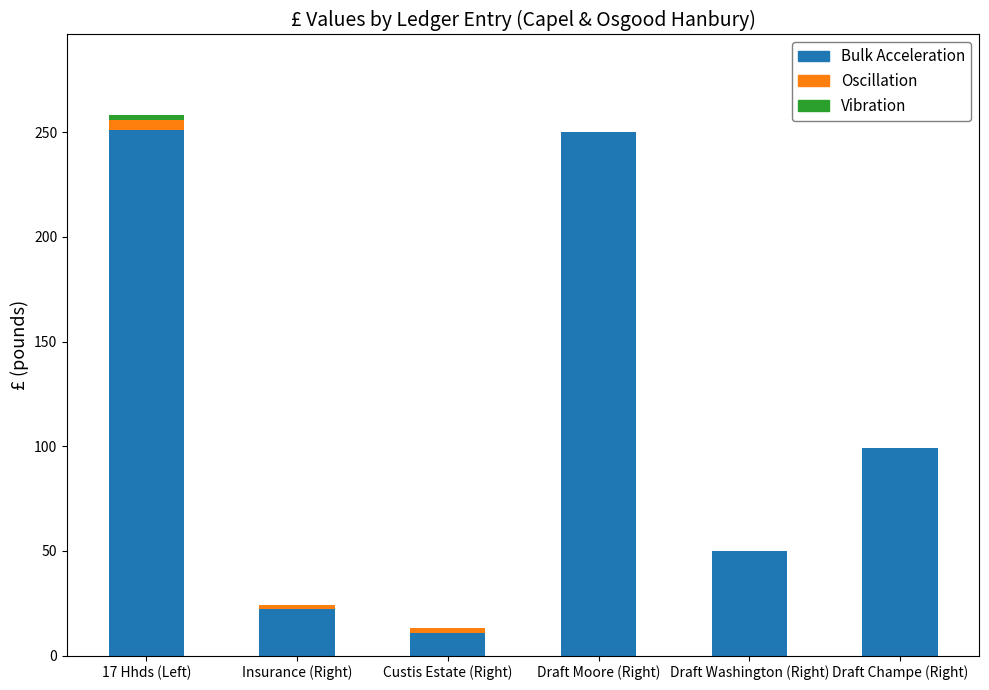

The value of Bulk Acceleration at Draft Washington (Right) is 73. True or false?

False